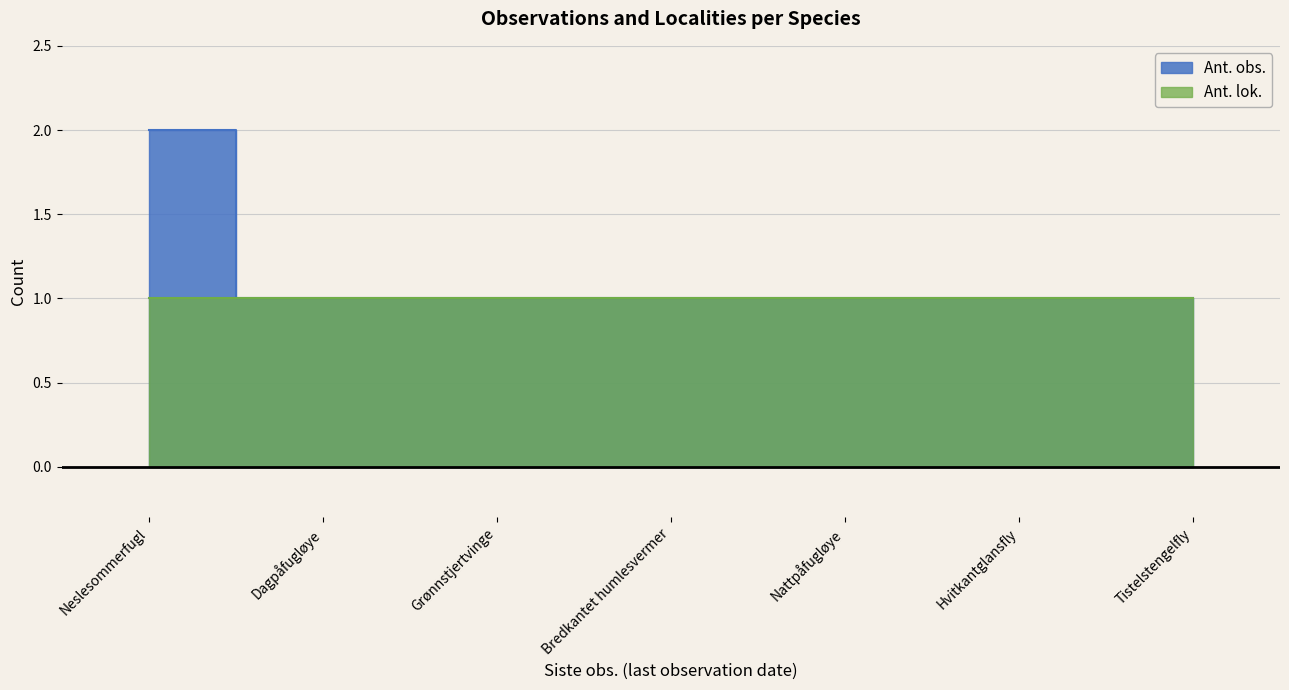

What is the difference between the maximum and second lowest values?

1